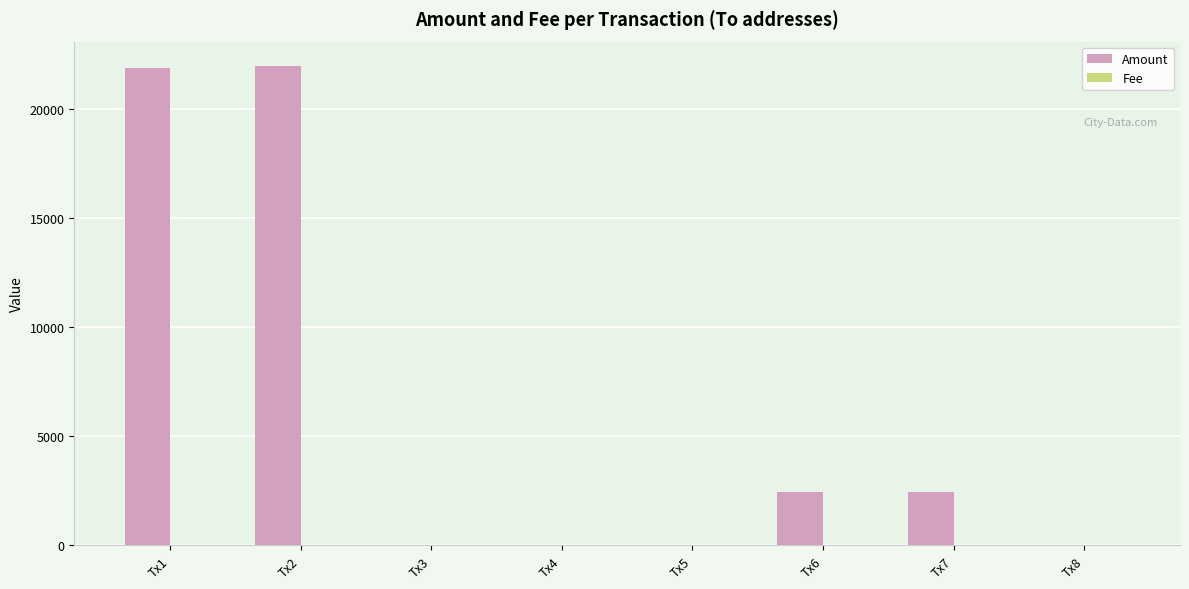

What is the sum of all Amount values?

48792.2